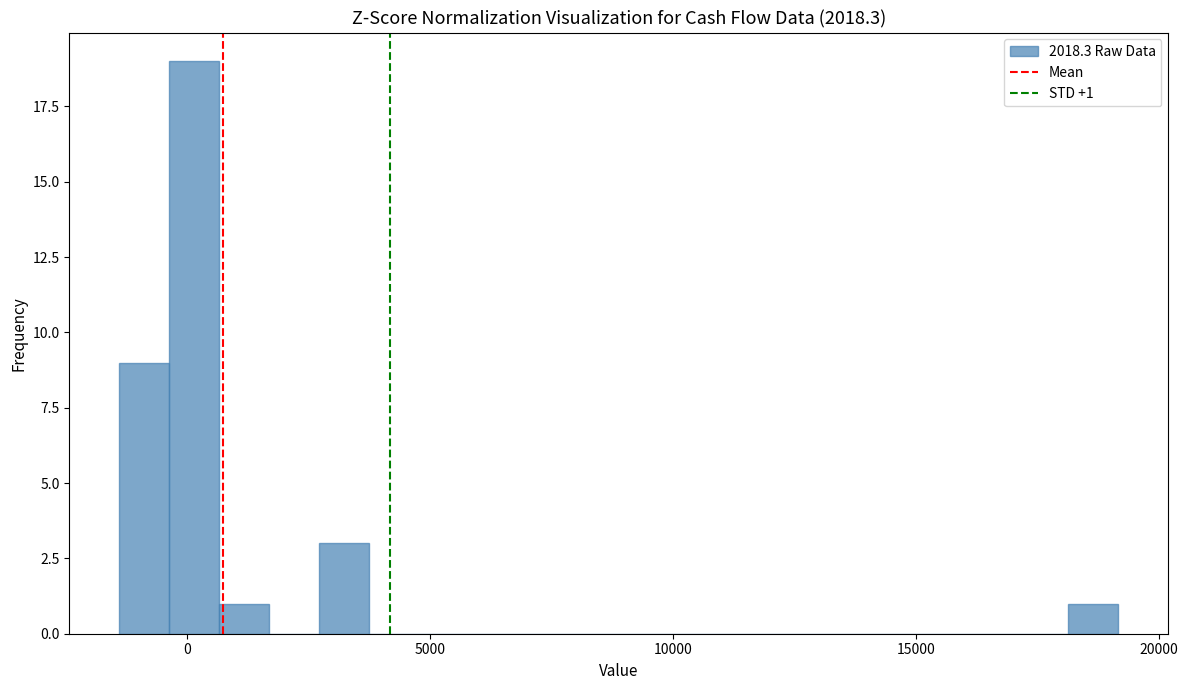

Around what value on the x-axis is the tallest bar? Give the approximate position of its centre, as read against the axis.

0